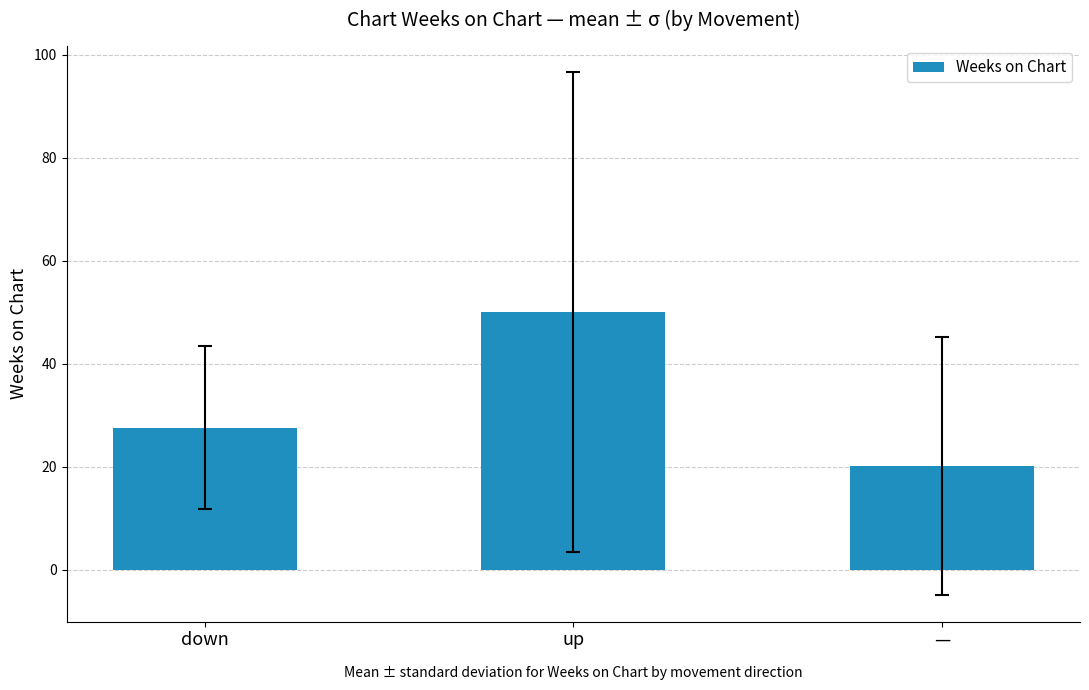

What is the smallest value displayed?

20.1